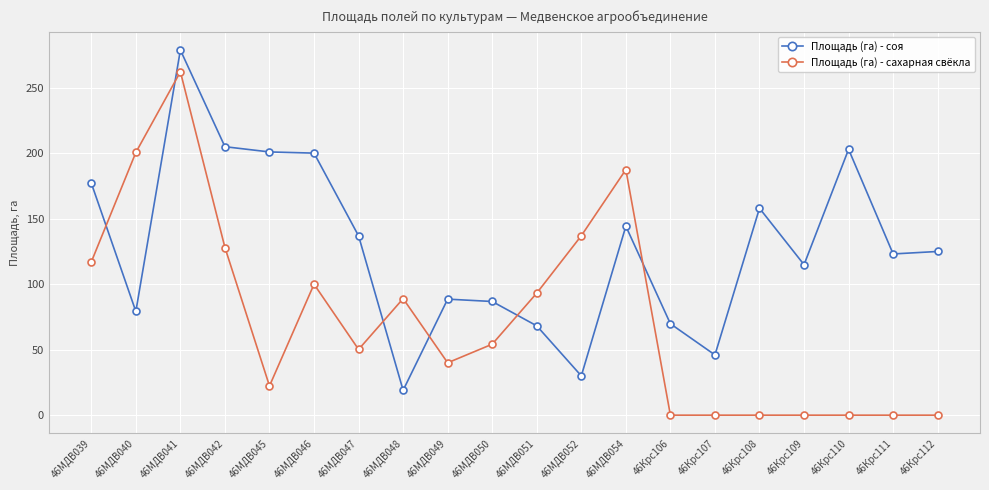

Where does the Площадь (га) - сахарная свёкла series first go above 54?

46МДВ039